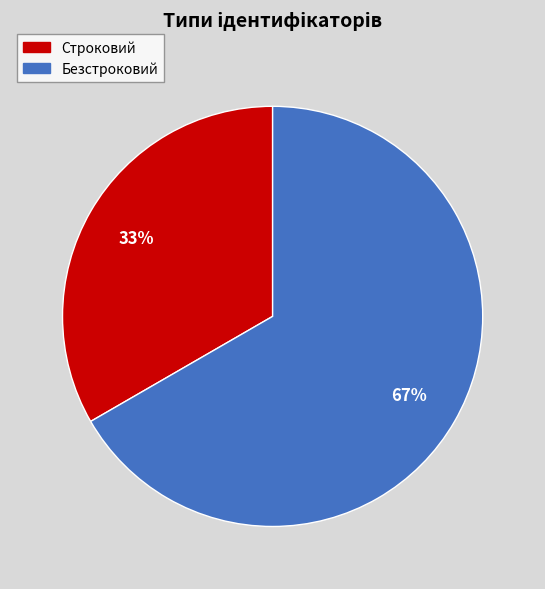

Combined, do Безстроковий and Строковий account for over 50%?

Yes